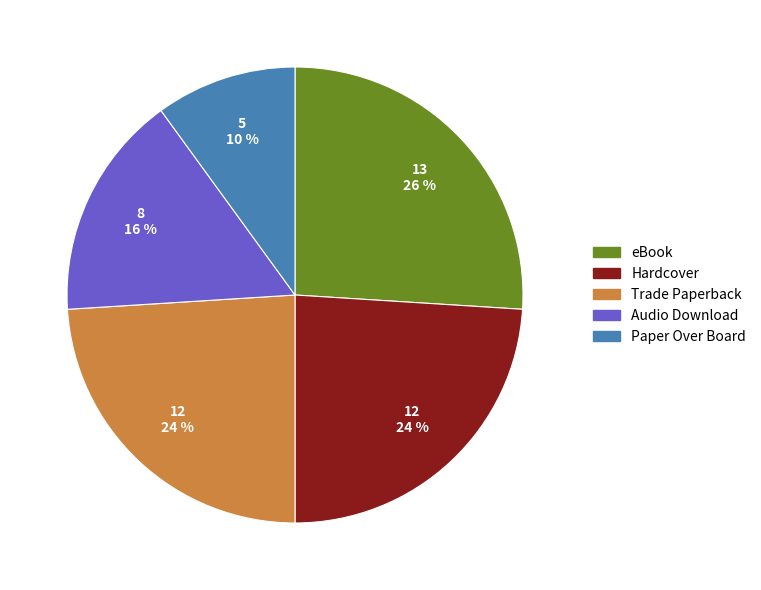

Is the sum of Hardcover and Audio Download greater than half?

No